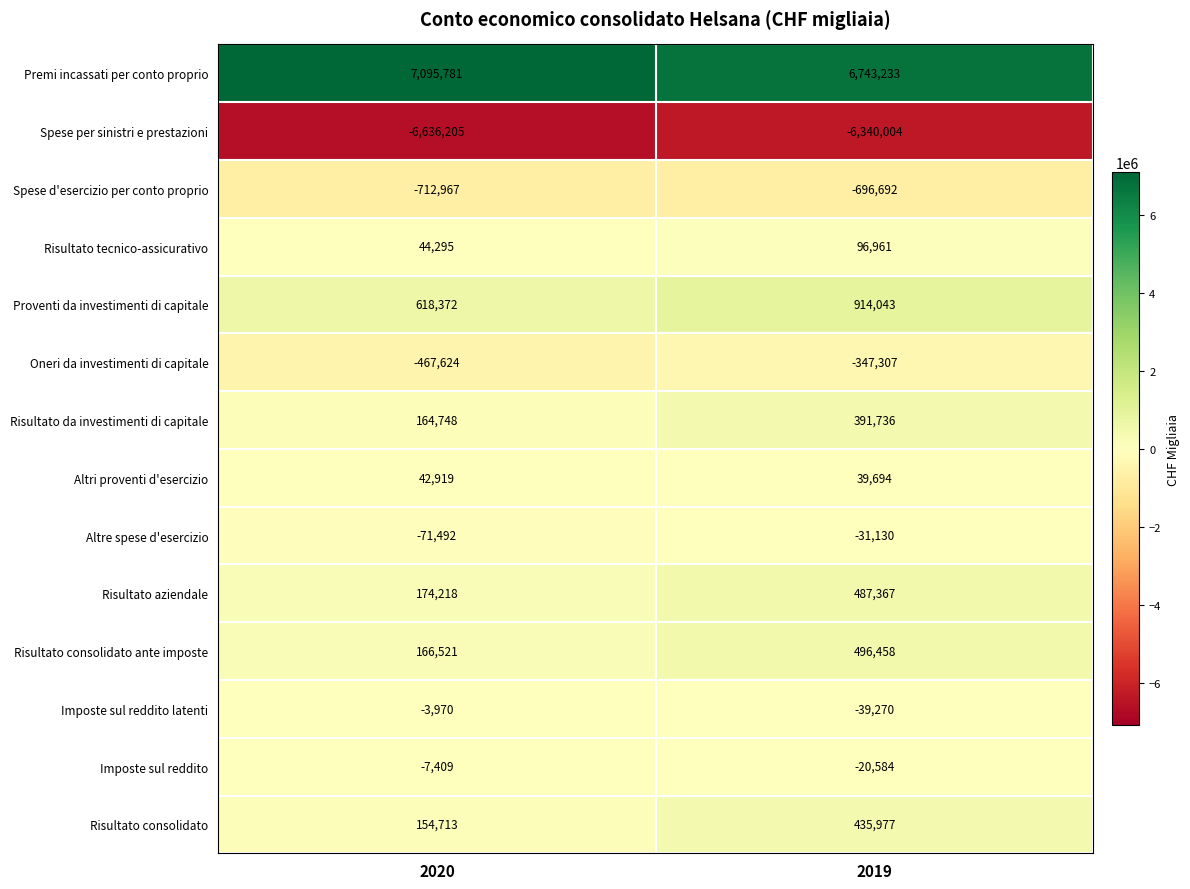

Which category has the highest value across all series?

2020